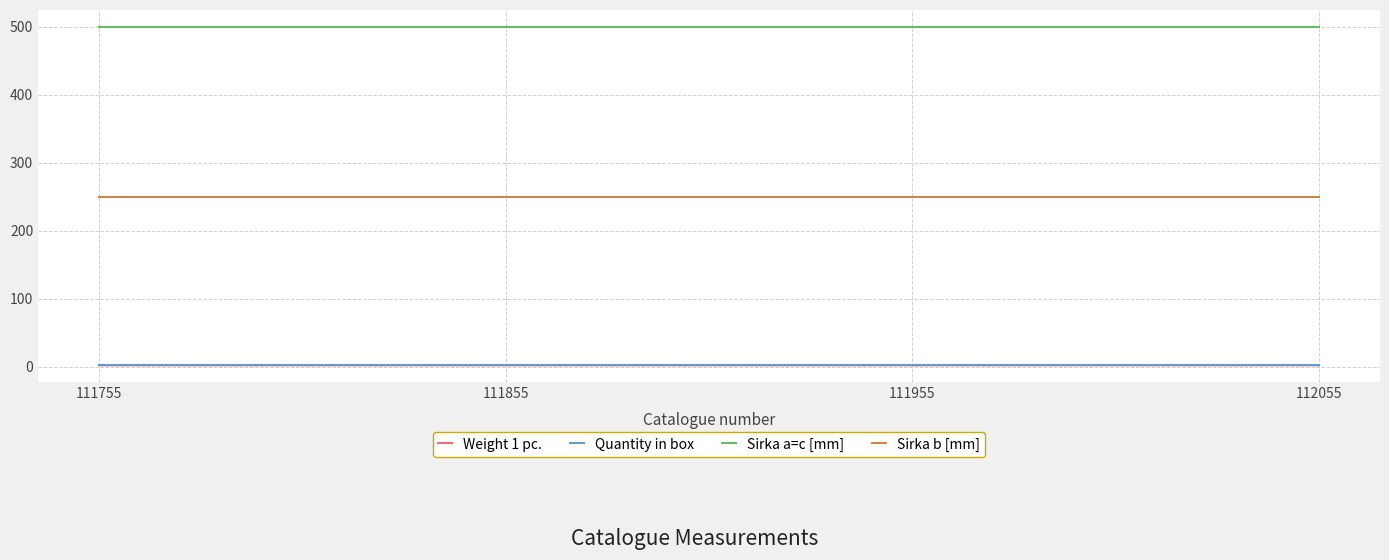

What is the greatest value displayed?

500.0